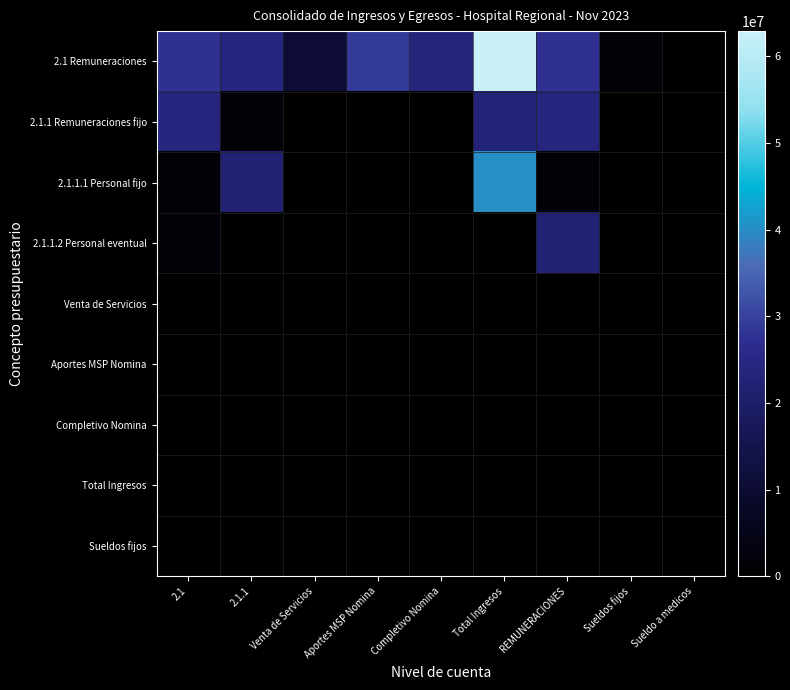

Which series has the largest total across all categories?

2.1 Remuneraciones